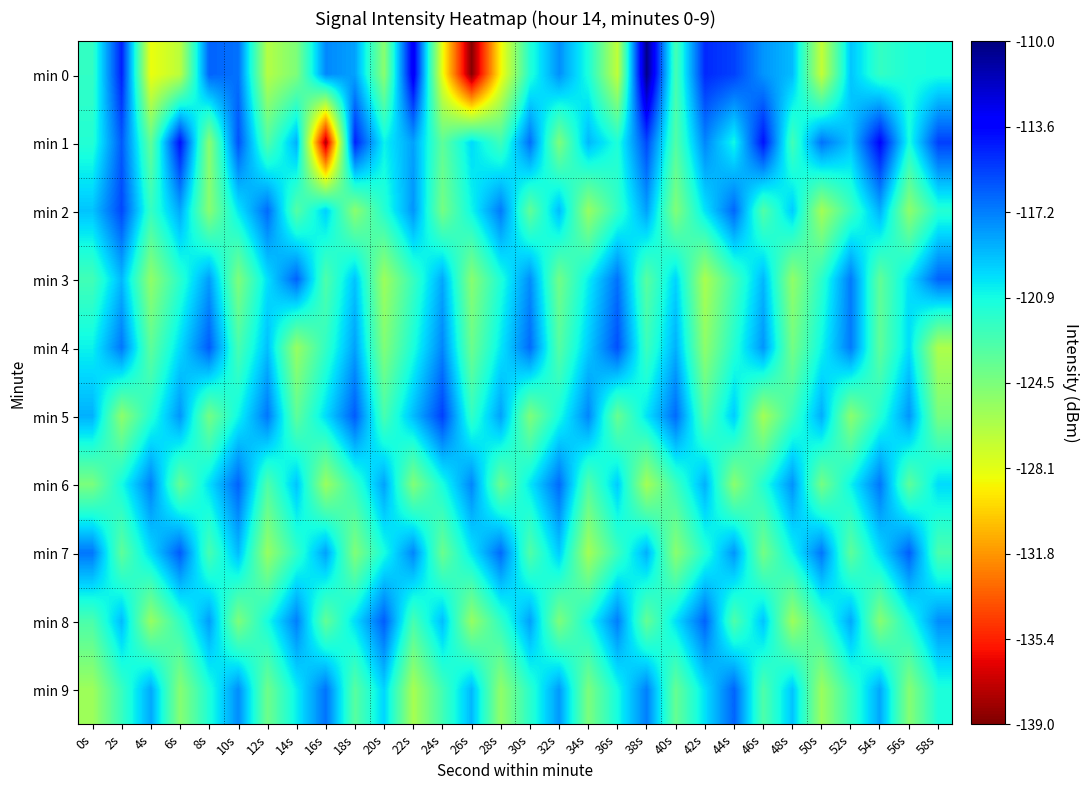

How many distinct data groups are displayed?

10